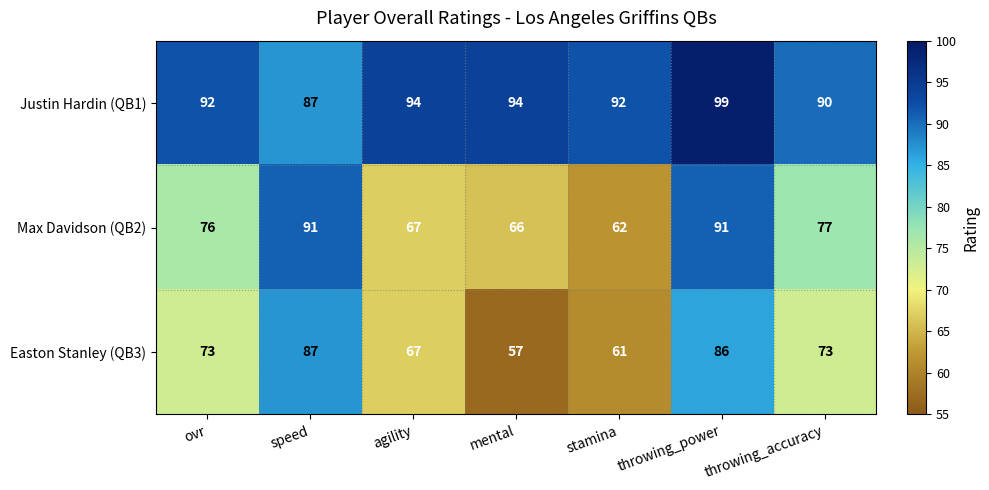

At how many categories does at least one series exceed 58?

7